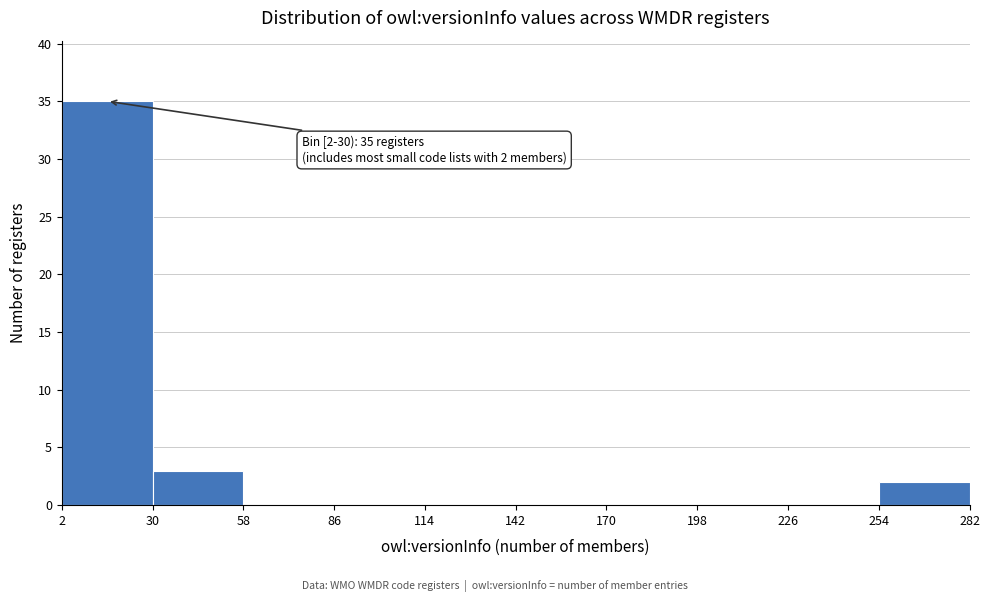

Over which range of the x-axis is the bar tallest?

2 to 30